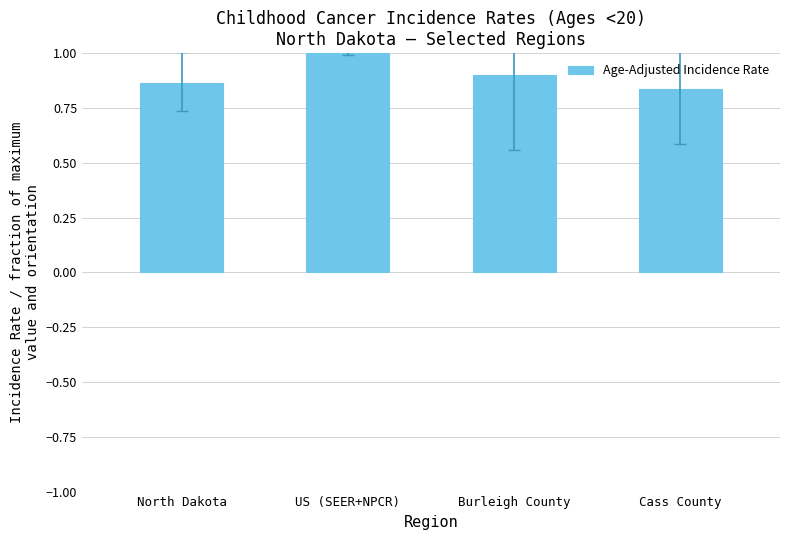

List the labels in order of value, largest first.

US (SEER+NPCR), Burleigh County, North Dakota, Cass County